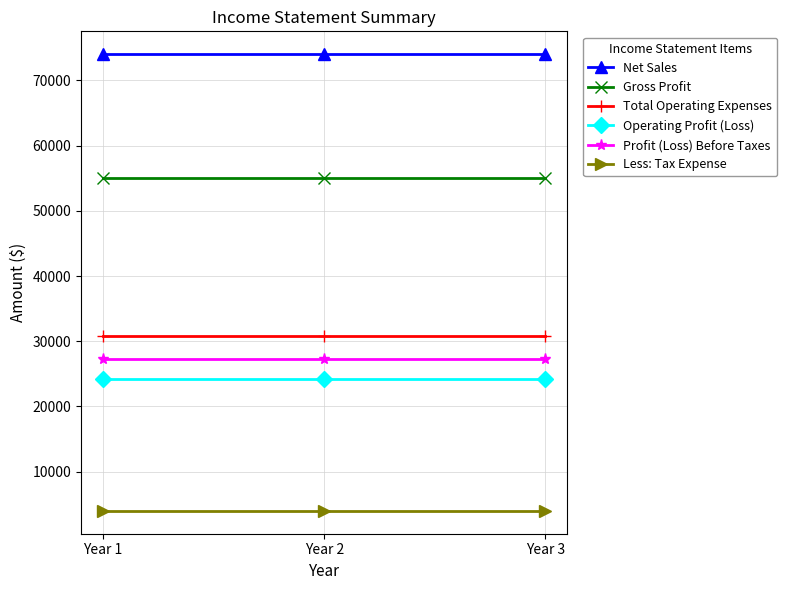

Reading right to left, extract all data points from this chart.

Net Sales: Year 3=74000	Year 2=74000	Year 1=74000
Gross Profit: Year 3=55000	Year 2=55000	Year 1=55000
Total Operating Expenses: Year 3=30750	Year 2=30750	Year 1=30750
Operating Profit (Loss): Year 3=24250	Year 2=24250	Year 1=24250
Profit (Loss) Before Taxes: Year 3=27250	Year 2=27250	Year 1=27250
Less: Tax Expense: Year 3=4000	Year 2=4000	Year 1=4000